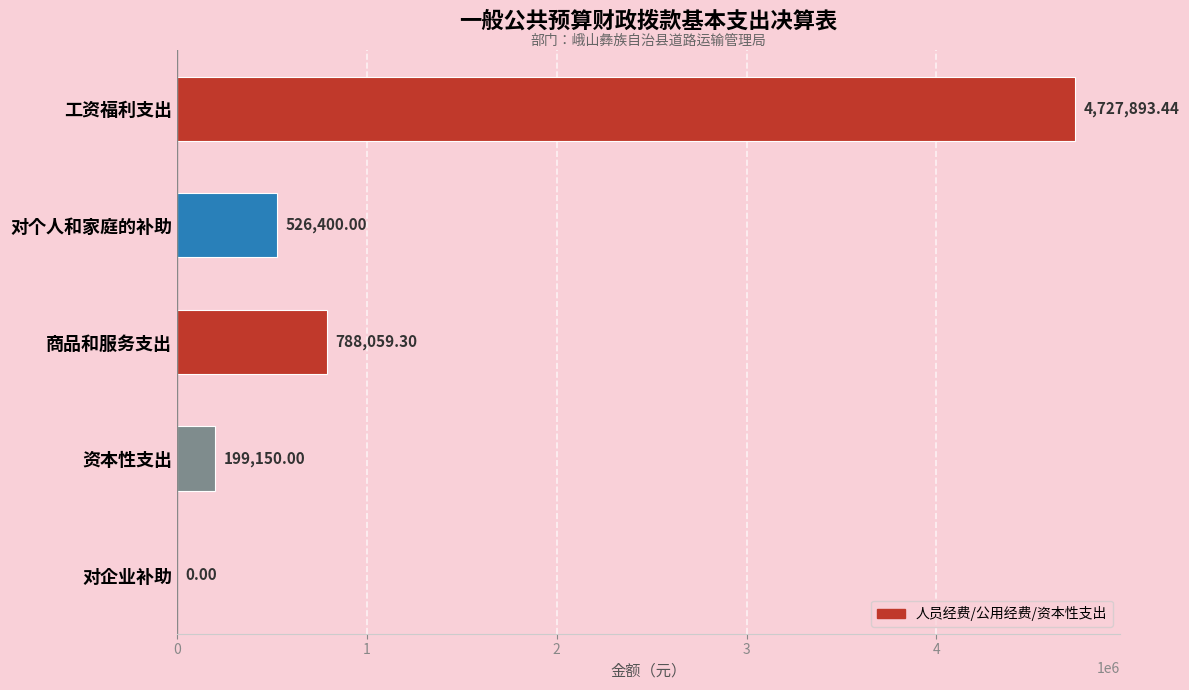

What is the sum of all values?

6241502.7